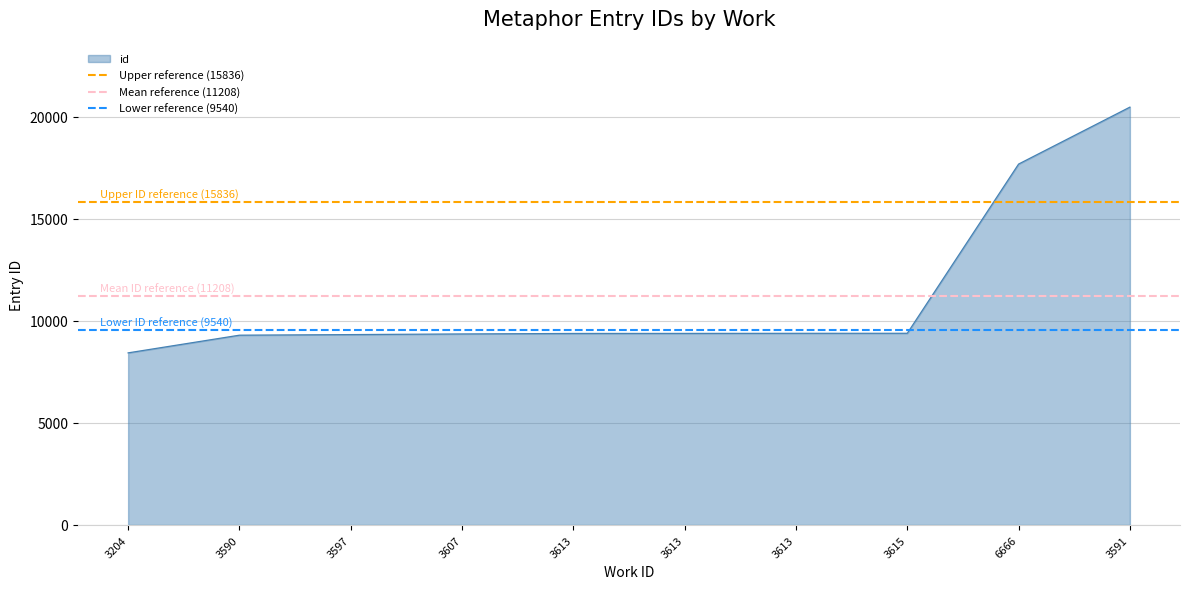

What is the value of the Lower reference (9540) point at the 1st from the left?

9540.6